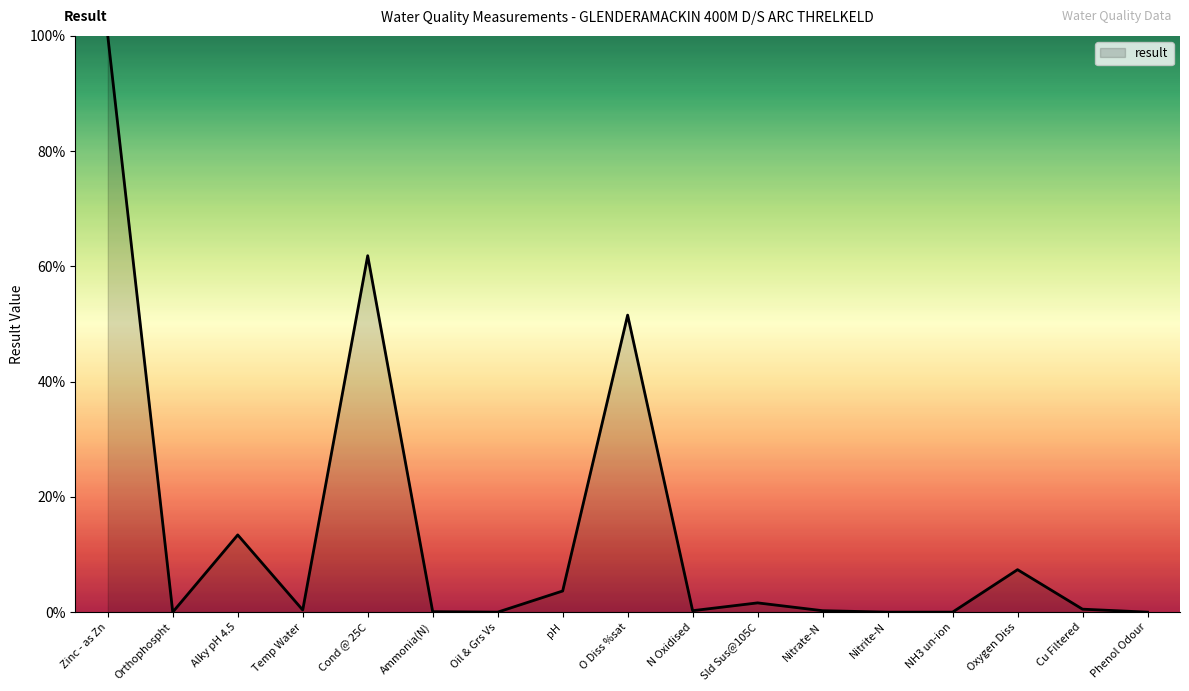

The chart shows a value of 0.0 at Orthophospht. True or false?

True